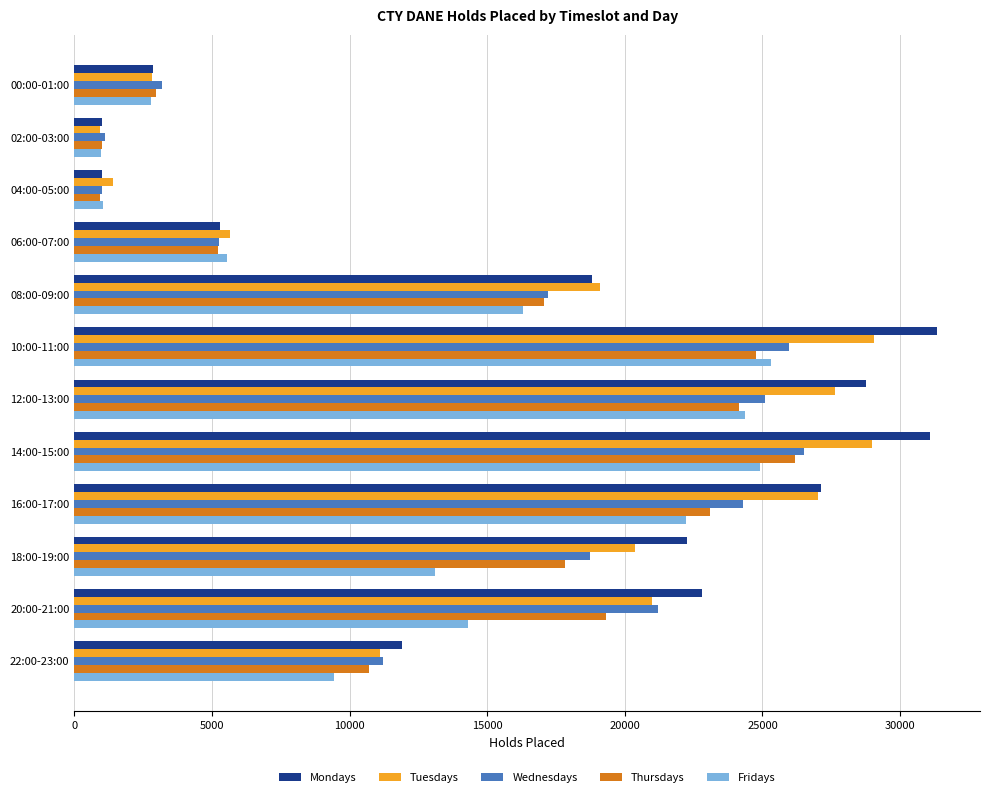

Between 02:00-03:00 and 06:00-07:00, which series saw the biggest shift?

Tuesdays